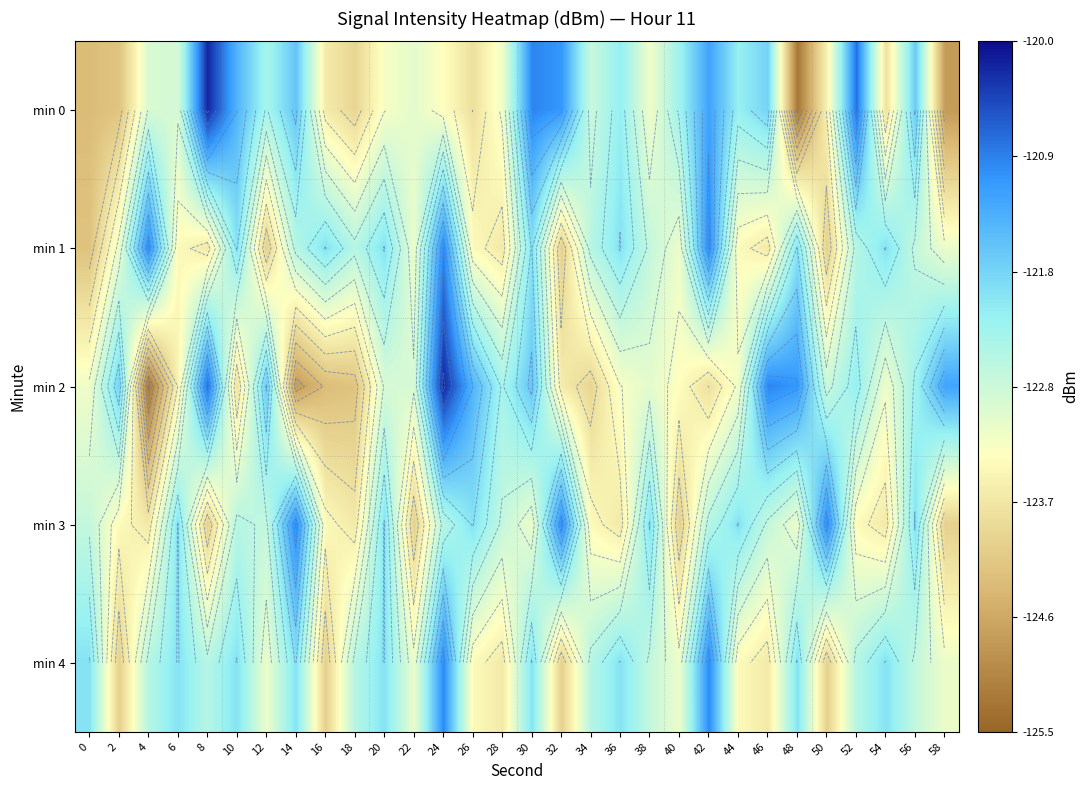

What is the minimum value shown in the chart?

-125.2